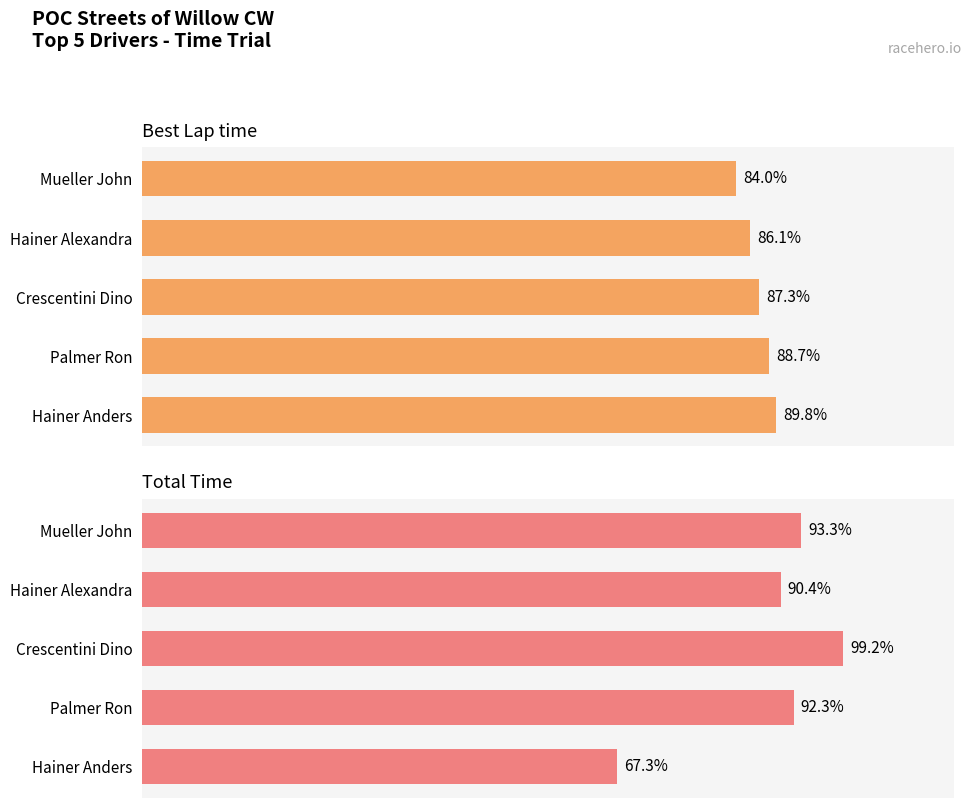

List the series in order of their overall mean, highest first.

Total Time, Best Lap time